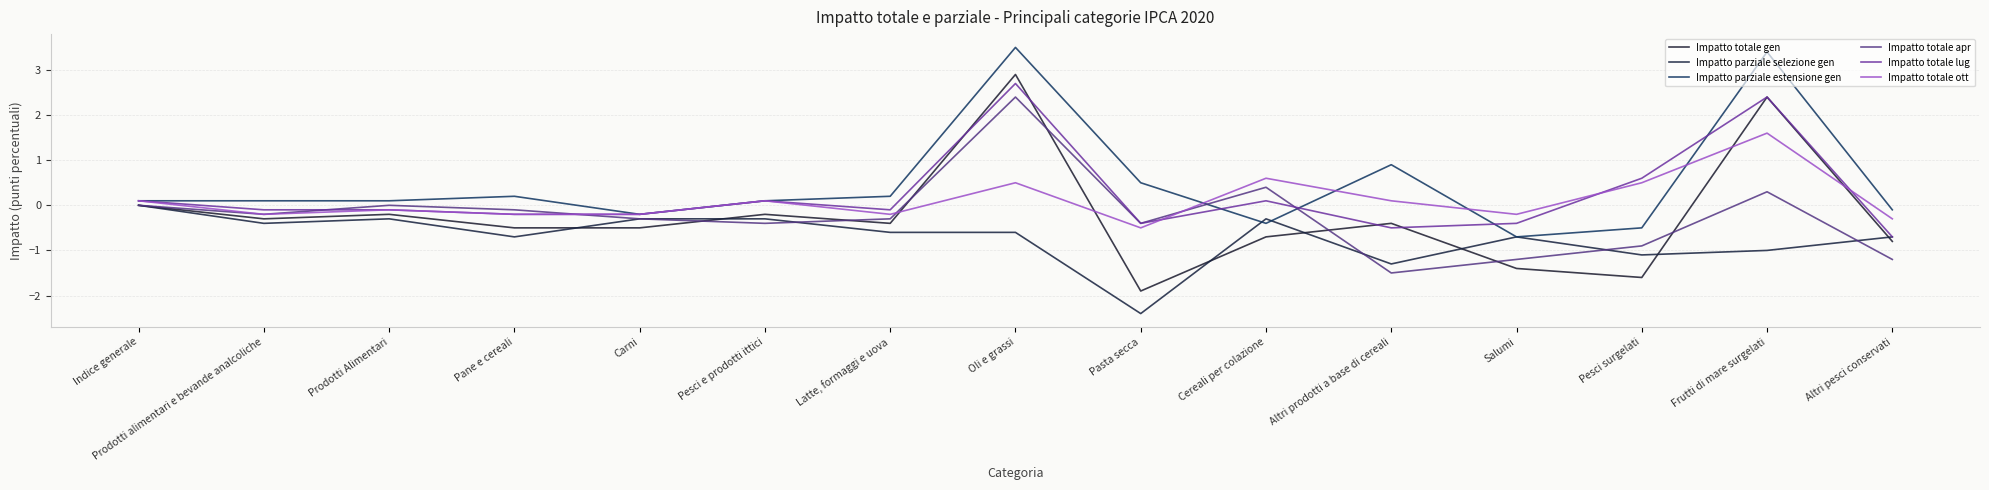

Where does the Impatto totale gen series first go above 0?

Oli e grassi